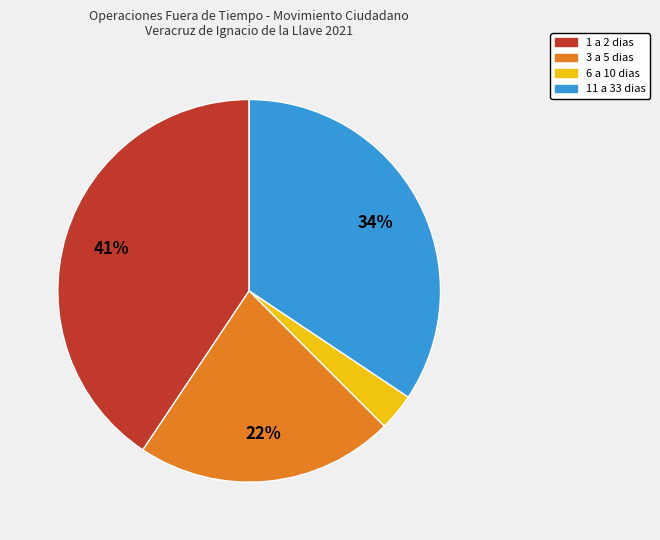

To the nearest percent, what portion does 11 a 33 dias represent?

34%